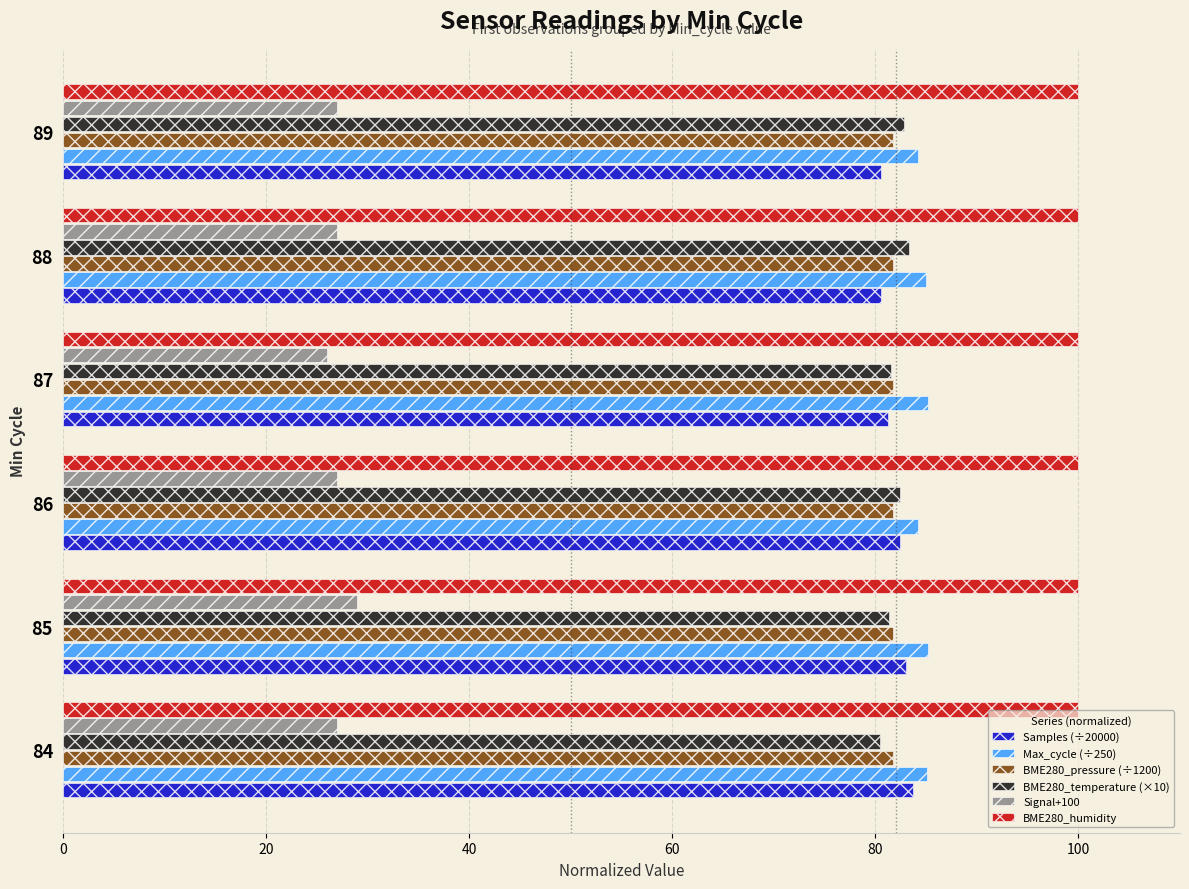

What is the sum of the Signal+100 values at 87 and 85?

55.0